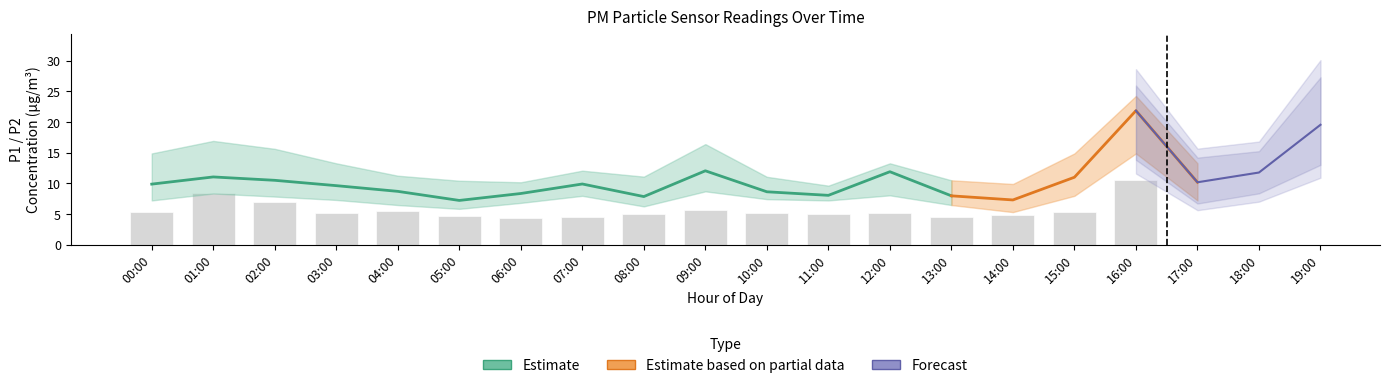

What is the spread (max minus min) of values at 03:00?

4.5